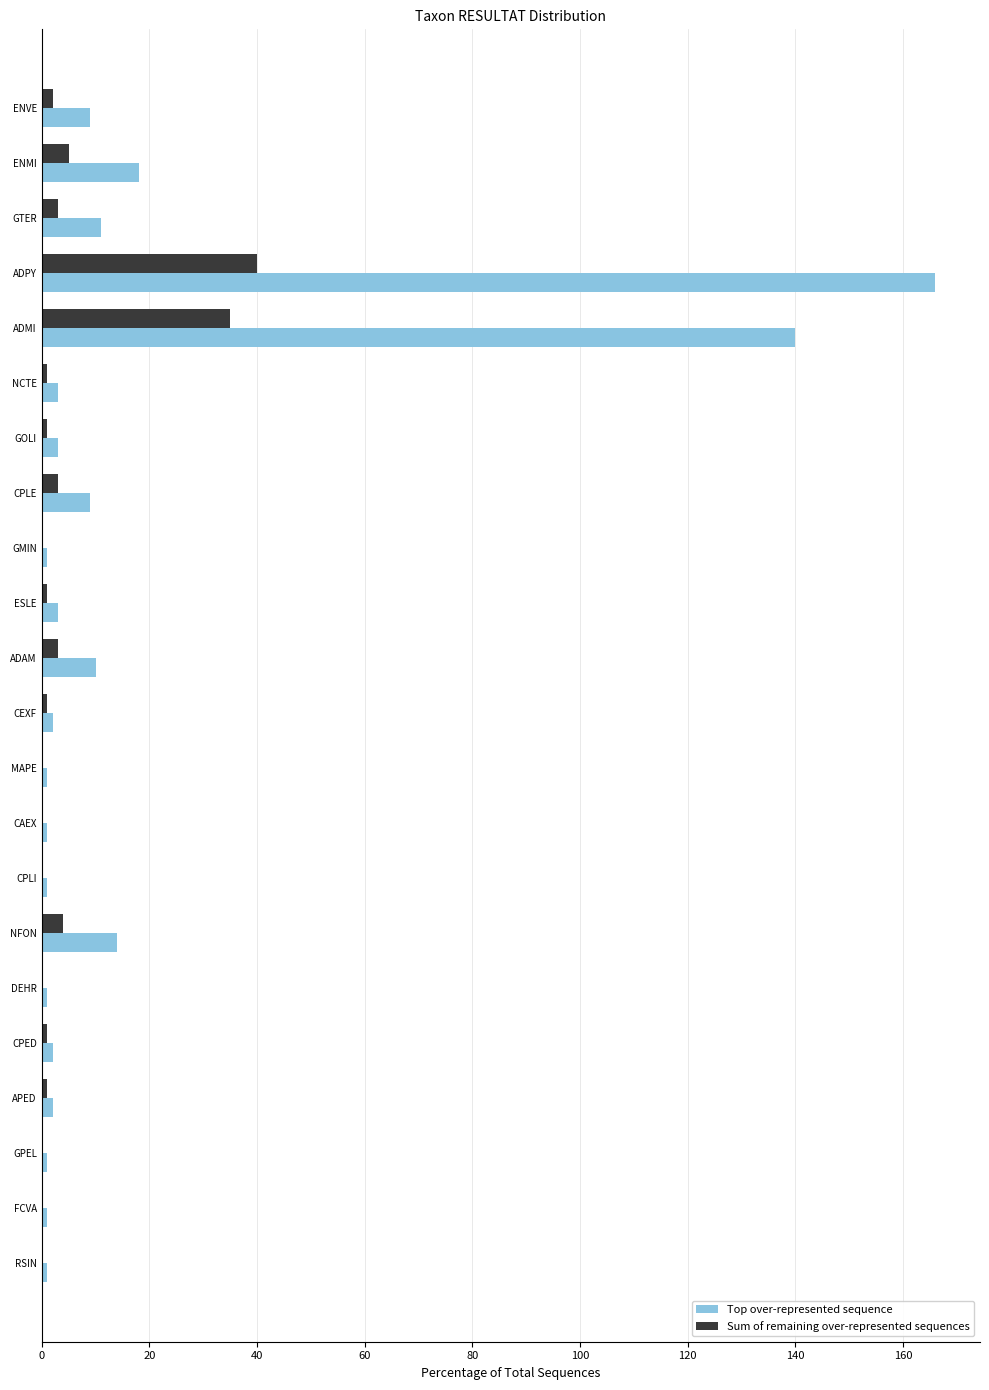

Where is Top over-represented sequence nearest to the value 83?

ADMI